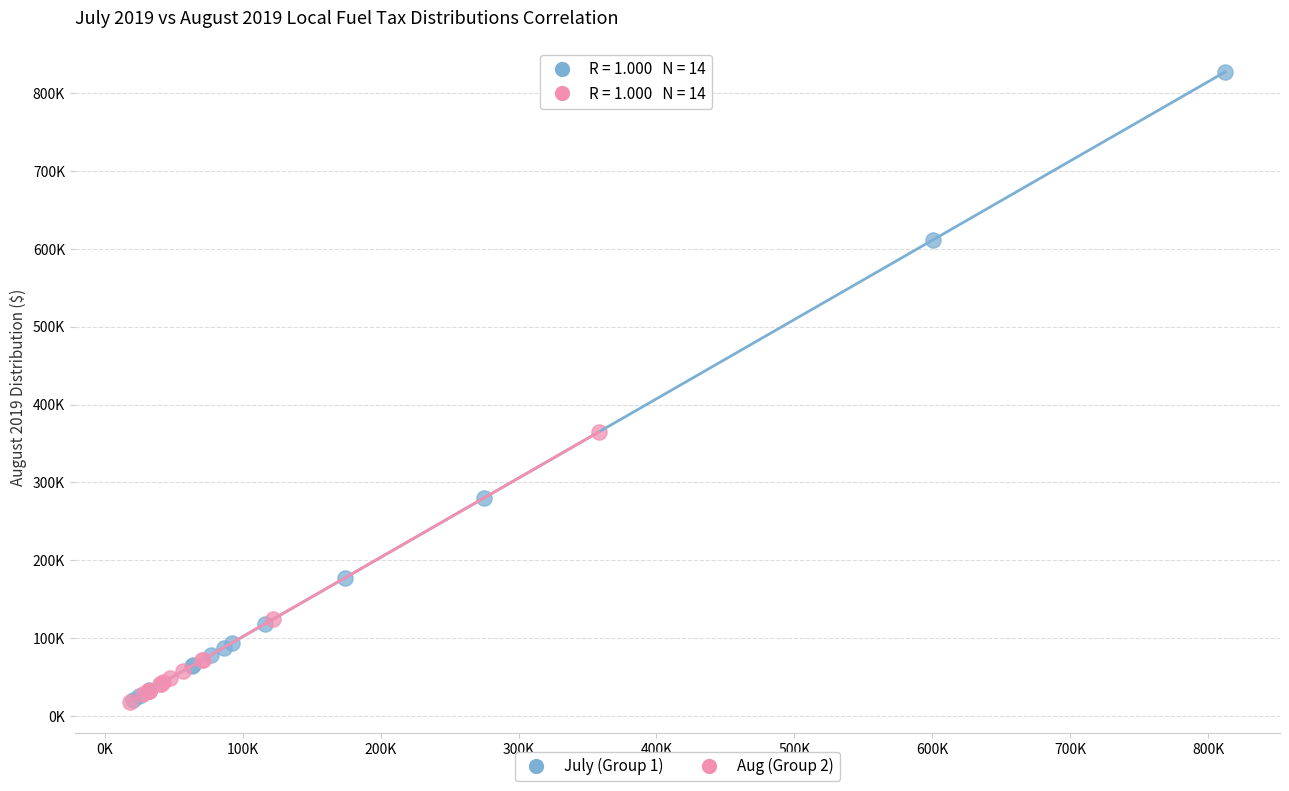

What are all the series names shown in the legend?

July (Group 1), Aug (Group 2)